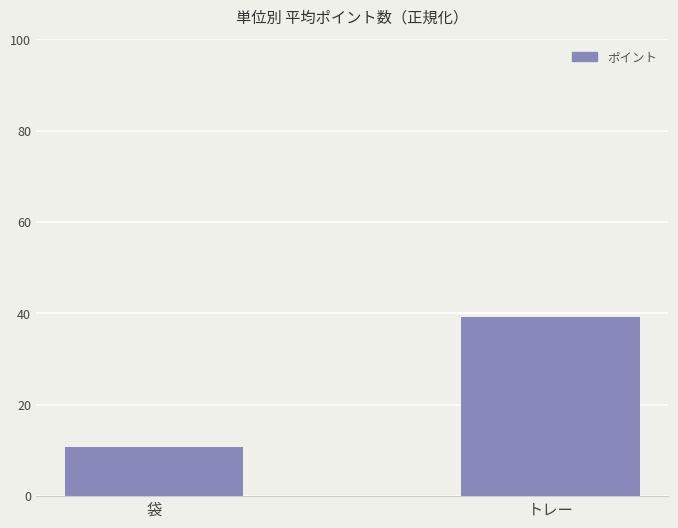

Are the bars horizontal?

No